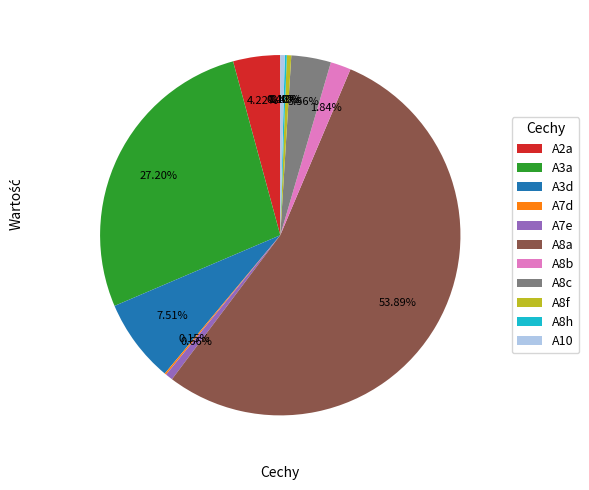

Between A8c and A8f, which is larger?

A8c